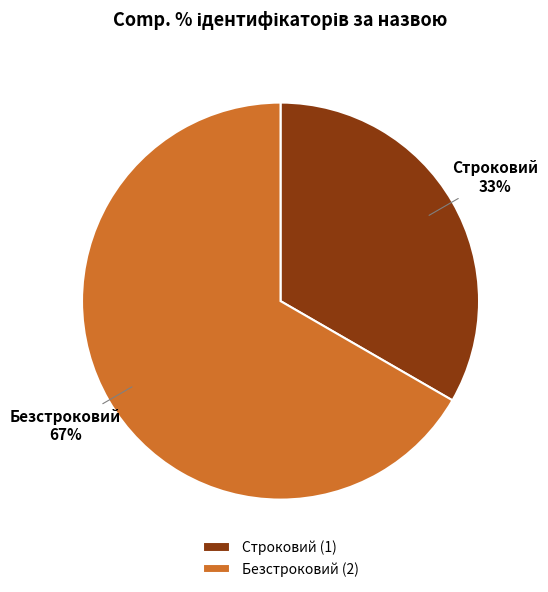

To the nearest percent, what is the average slice percentage?

50%